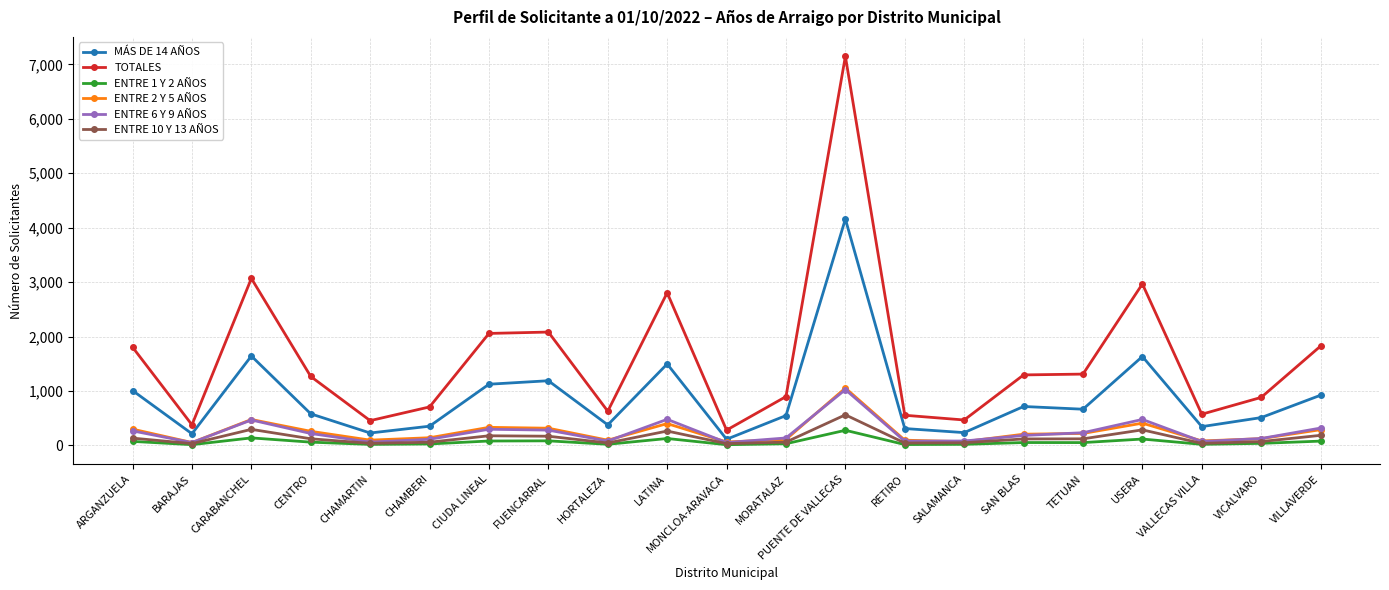

Read the ENTRE 10 Y 13 AÑOS value at CHAMARTIN, to the nearest 50.

50